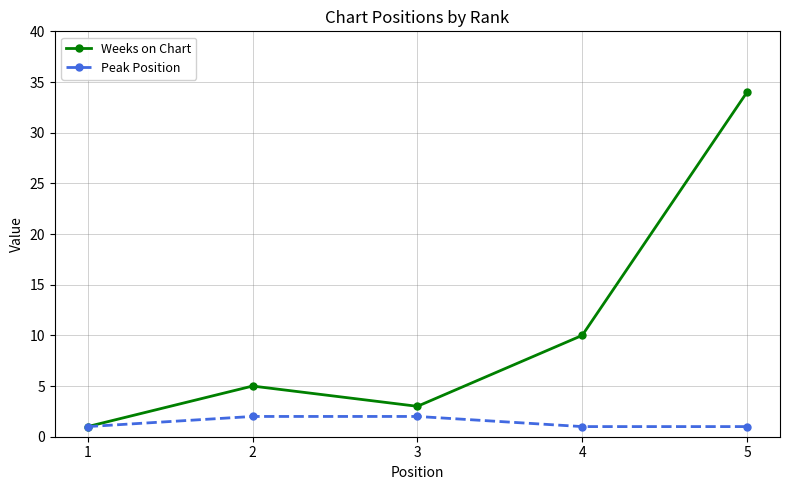

The value of Weeks on Chart at 3 is 3. True or false?

True